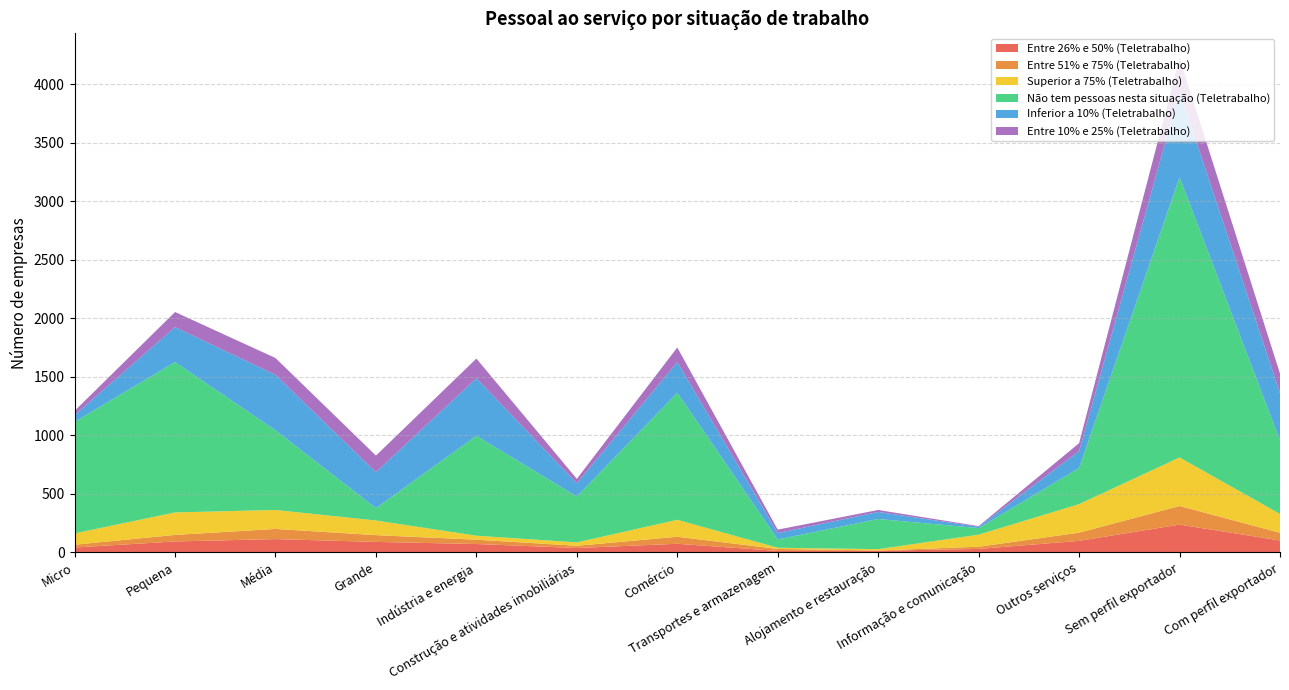

Reading left to right, list all the values displayed in this chart.

Entre 26% e 50% (Teletrabalho): Micro=42	Pequena=94	Média=114	Grande=90	Indústria e energia=72	Construção e atividades imobiliárias=38	Comércio=74	Transportes e armazenagem=13	Alojamento e restauração=14	Informação e comunicação=30	Outros serviços=99	Sem perfil exportador=238	Com perfil exportador=102
Entre 51% e 75% (Teletrabalho): Micro=24	Pequena=56	Média=87	Grande=58	Indústria e energia=37	Construção e atividades imobiliárias=19	Comércio=60	Transportes e armazenagem=17	Alojamento e restauração=3	Informação e comunicação=19	Outros serviços=70	Sem perfil exportador=159	Com perfil exportador=66
Superior a 75% (Teletrabalho): Micro=97	Pequena=192	Média=162	Grande=125	Indústria e energia=34	Construção e atividades imobiliárias=29	Comércio=145	Transportes e armazenagem=10	Alojamento e restauração=11	Informação e comunicação=103	Outros serviços=244	Sem perfil exportador=415	Com perfil exportador=161
Não tem pessoas nesta situação (Teletrabalho): Micro=953	Pequena=1285	Média=681	Grande=106	Indústria e energia=854	Construção e atividades imobiliárias=392	Comércio=1086	Transportes e armazenagem=71	Alojamento e restauração=258	Informação e comunicação=56	Outros serviços=308	Sem perfil exportador=2396	Com perfil exportador=629
Inferior a 10% (Teletrabalho): Micro=58	Pequena=299	Média=474	Grande=307	Indústria e energia=492	Construção e atividades imobiliárias=113	Comércio=262	Transportes e armazenagem=55	Alojamento e restauração=60	Informação e comunicação=11	Outros serviços=145	Sem perfil exportador=733	Com perfil exportador=405
Entre 10% e 25% (Teletrabalho): Micro=36	Pequena=129	Média=144	Grande=142	Indústria e energia=168	Construção e atividades imobiliárias=38	Comércio=125	Transportes e armazenagem=29	Alojamento e restauração=17	Informação e comunicação=6	Outros serviços=68	Sem perfil exportador=285	Com perfil exportador=166